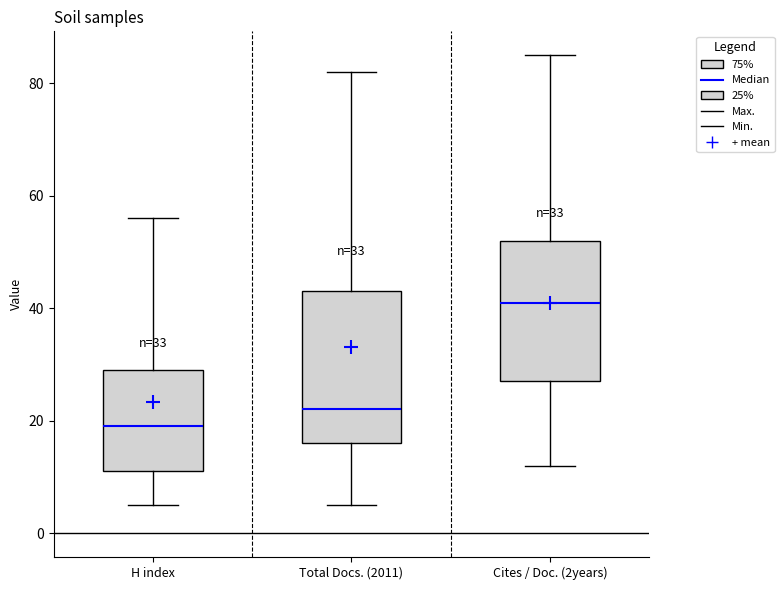

Which box is the tallest, from its lower edge to its upper edge?

Total Docs. (2011)